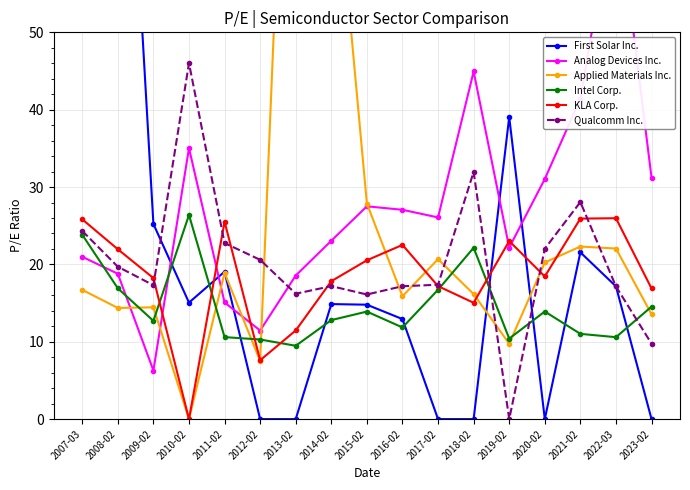

At which category is the sum across all series the highest?

2007-03